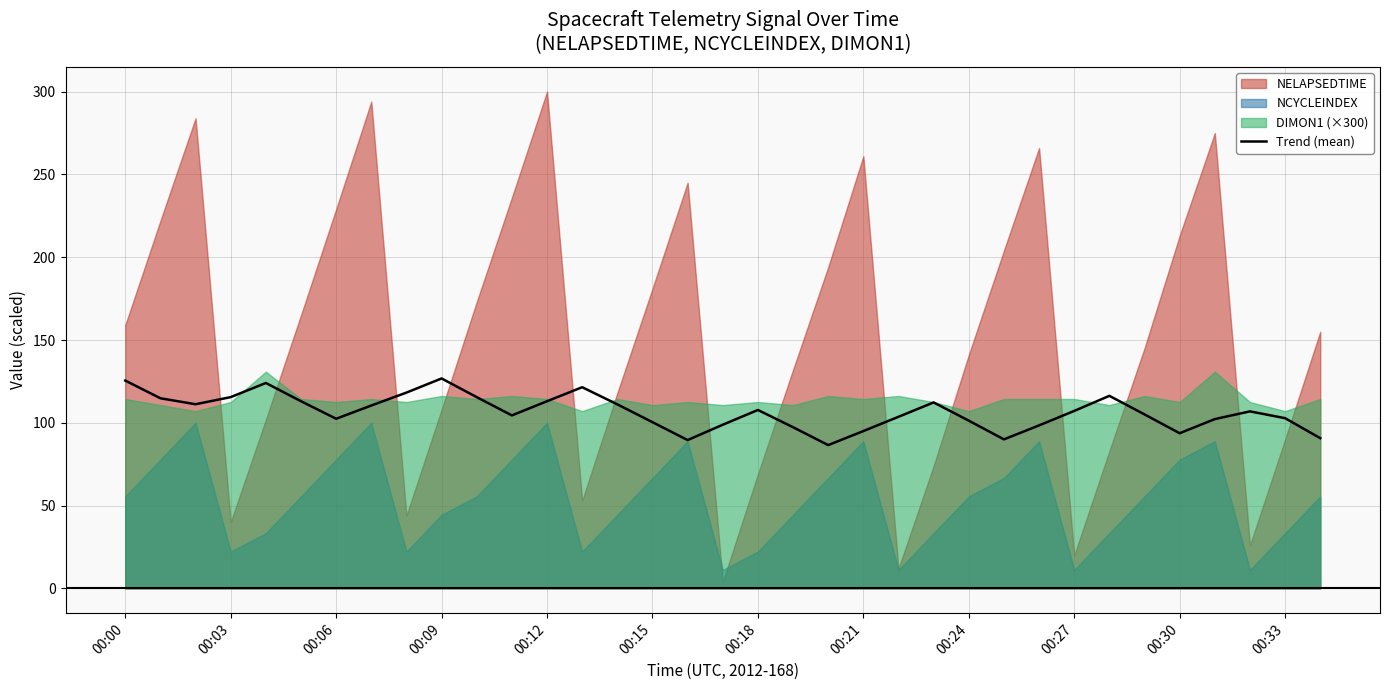

What is the lowest value of the Trend (mean) series?

86.5